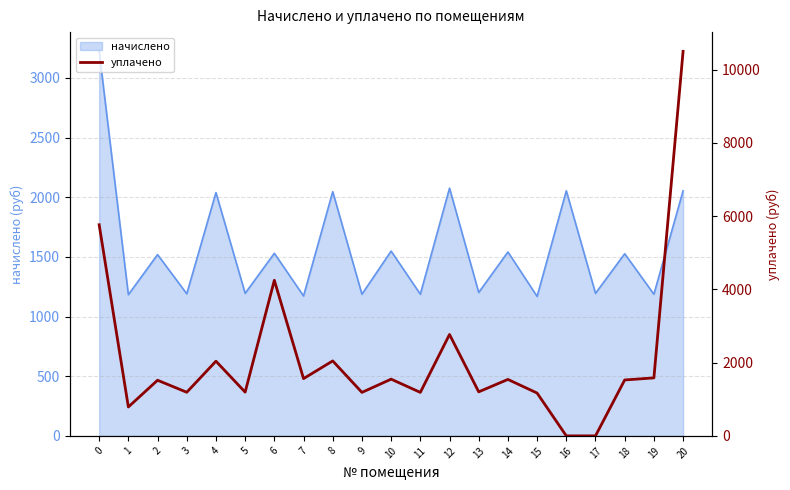

Is it true that the value at 17 is -4484.0?

False